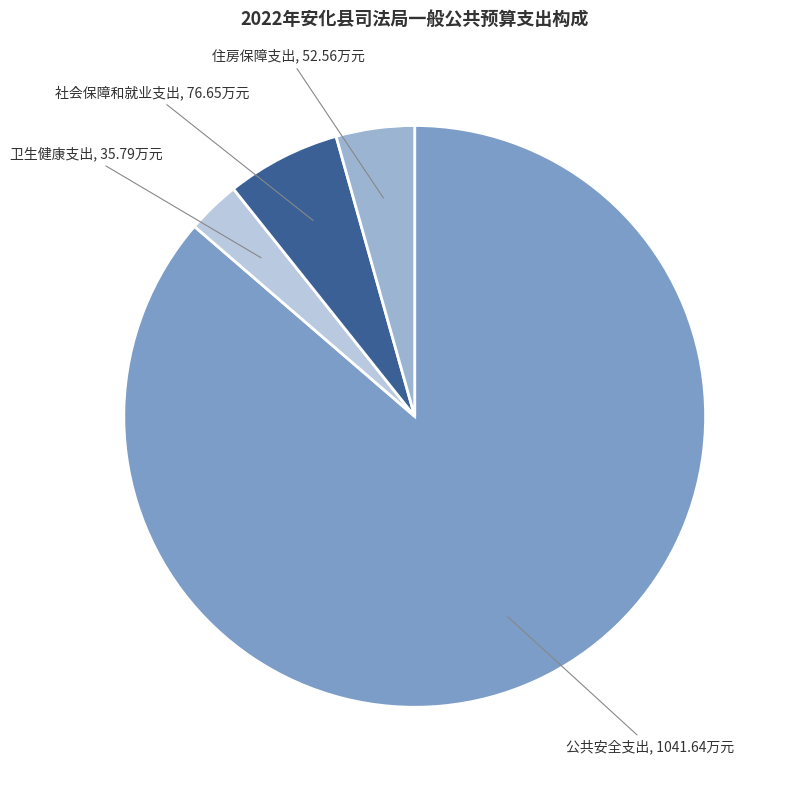

Is the sum of 卫生健康支出 and 公共安全支出 greater than half?

Yes